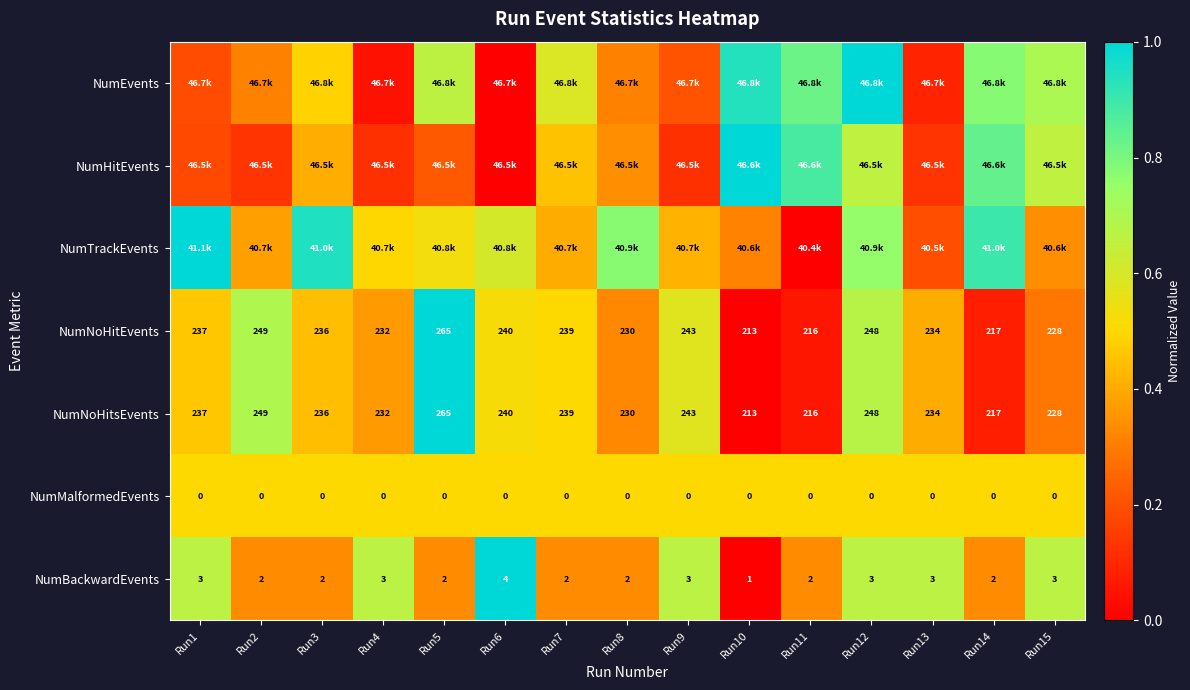

What is the total value across all series at Run5?

4.2